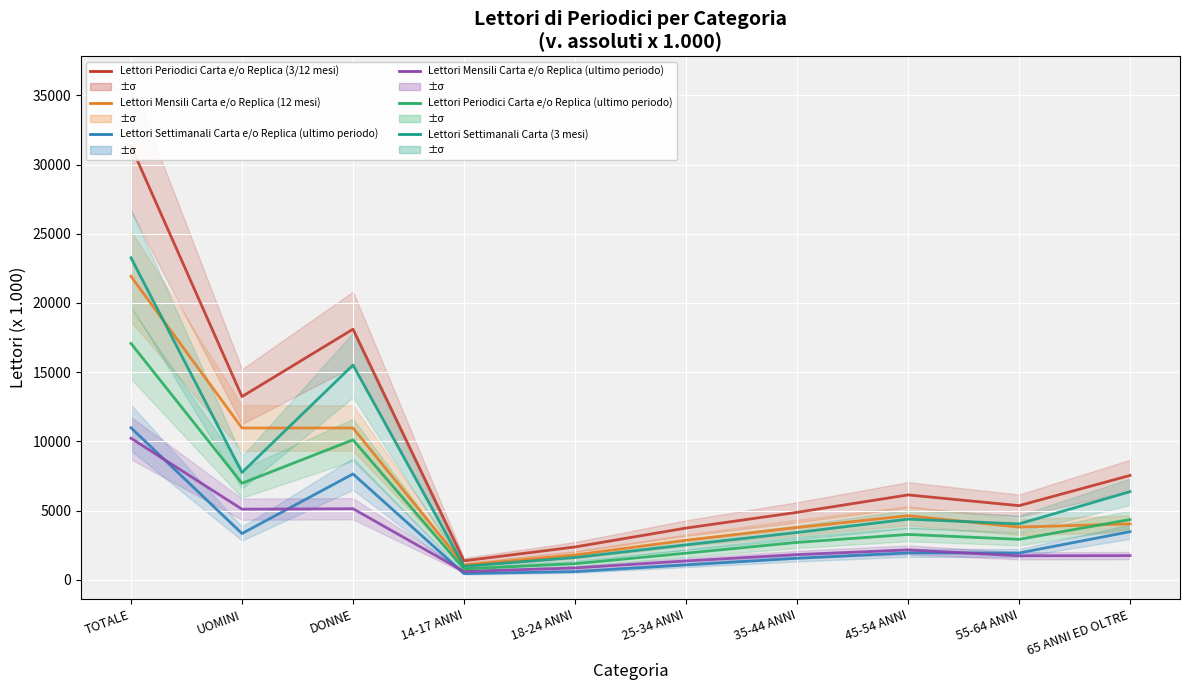

Between UOMINI and DONNE, which is larger?

DONNE